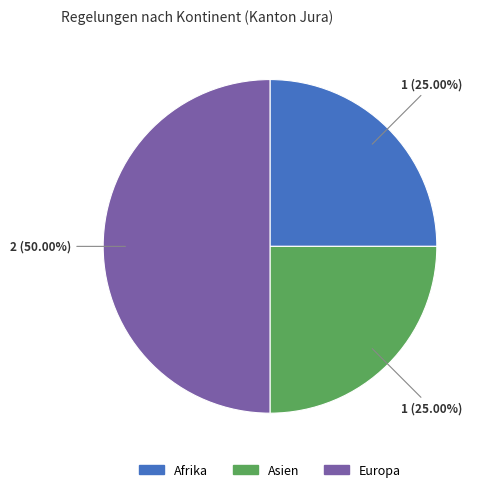

How many segments does this pie chart have?

3